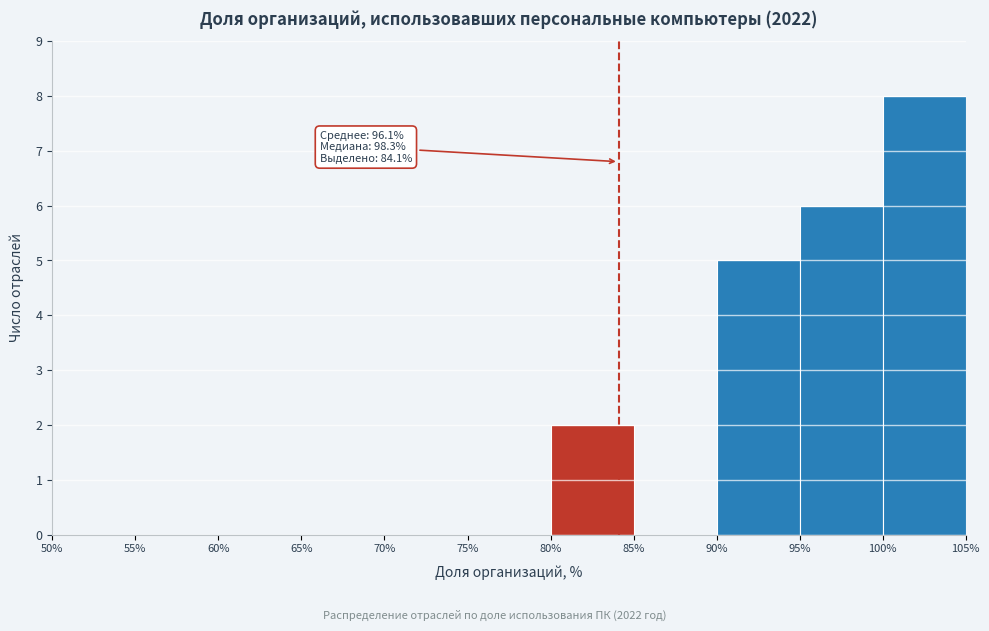

Over which range of the x-axis is the bar tallest?

100% to 105%